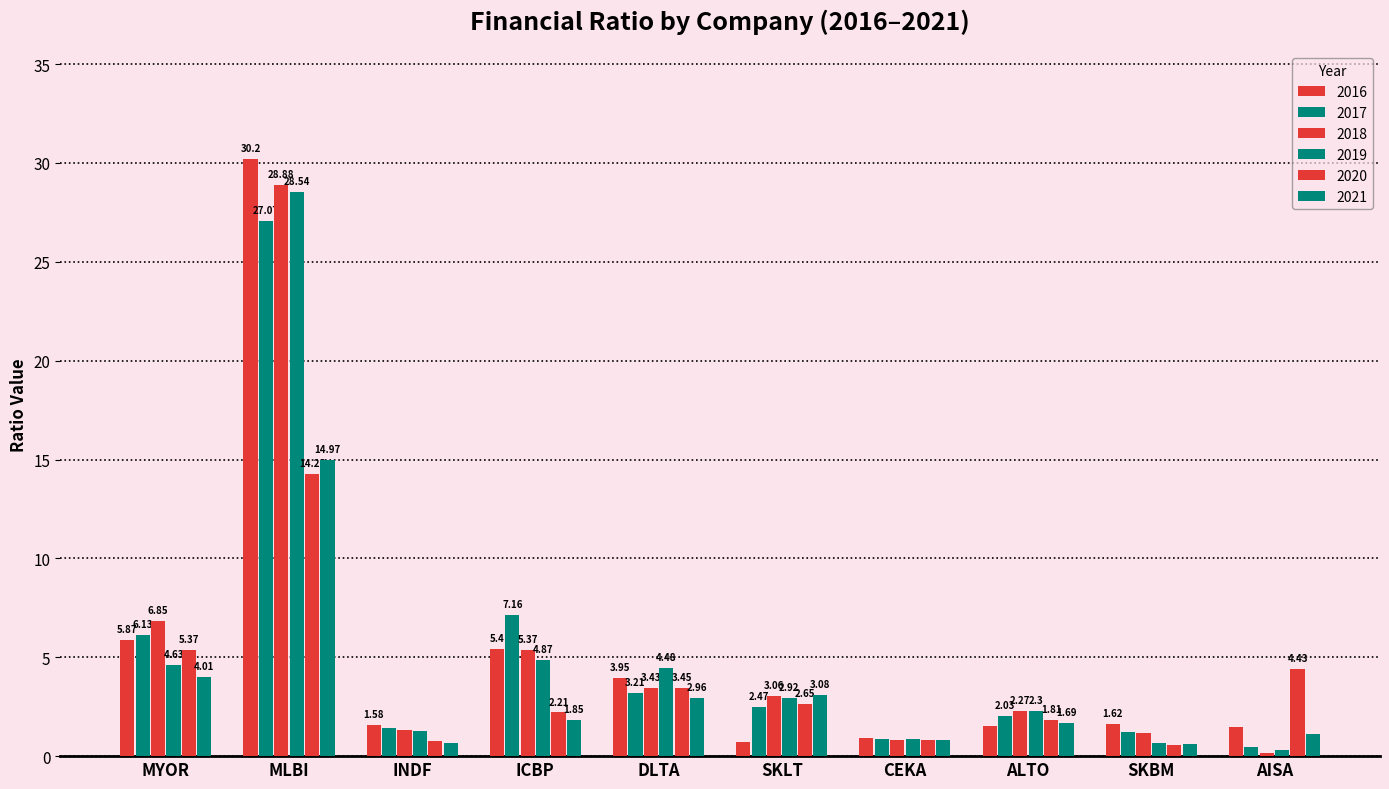

Count the number of categories in the chart.

10